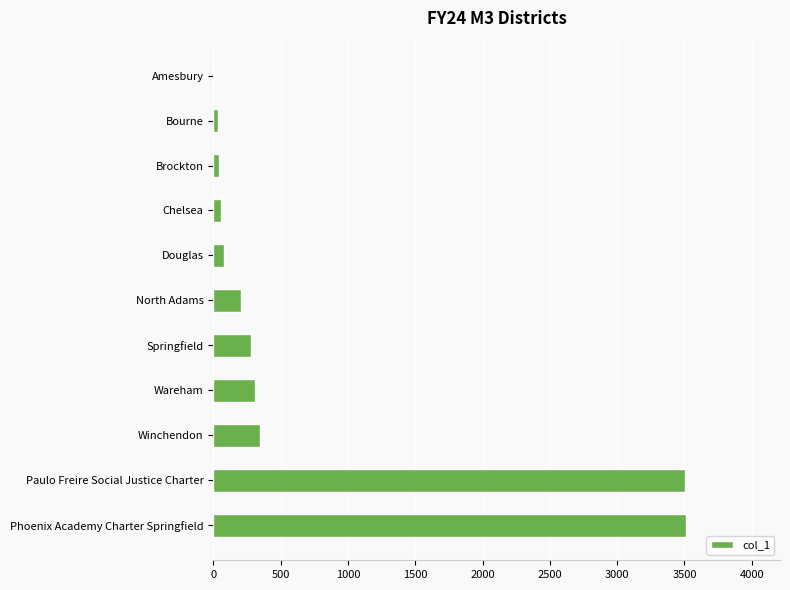

True or false: the data shows 480 at Winchendon.

False